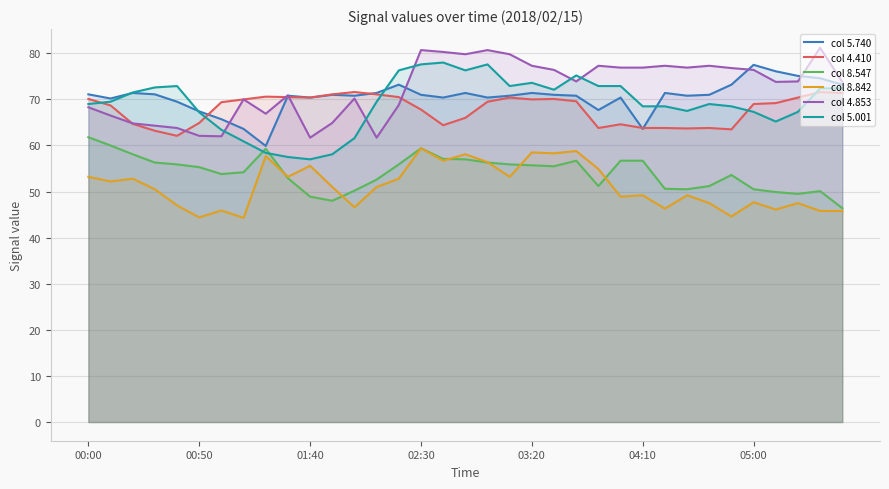

The col 4.410 series shows 102.9 at 03:20. True or false?

False